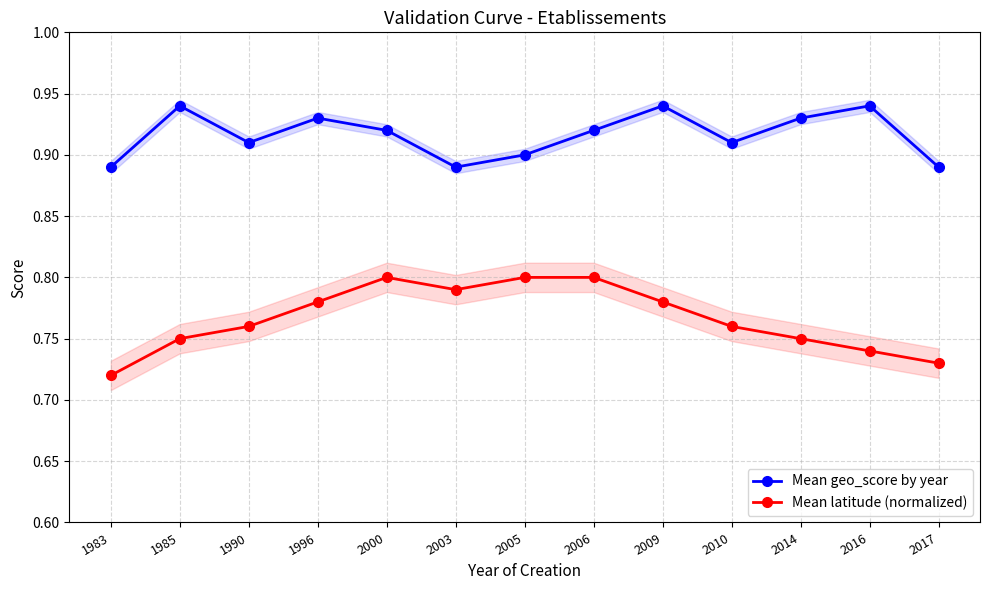

Does the chart have visible grid lines?

Yes